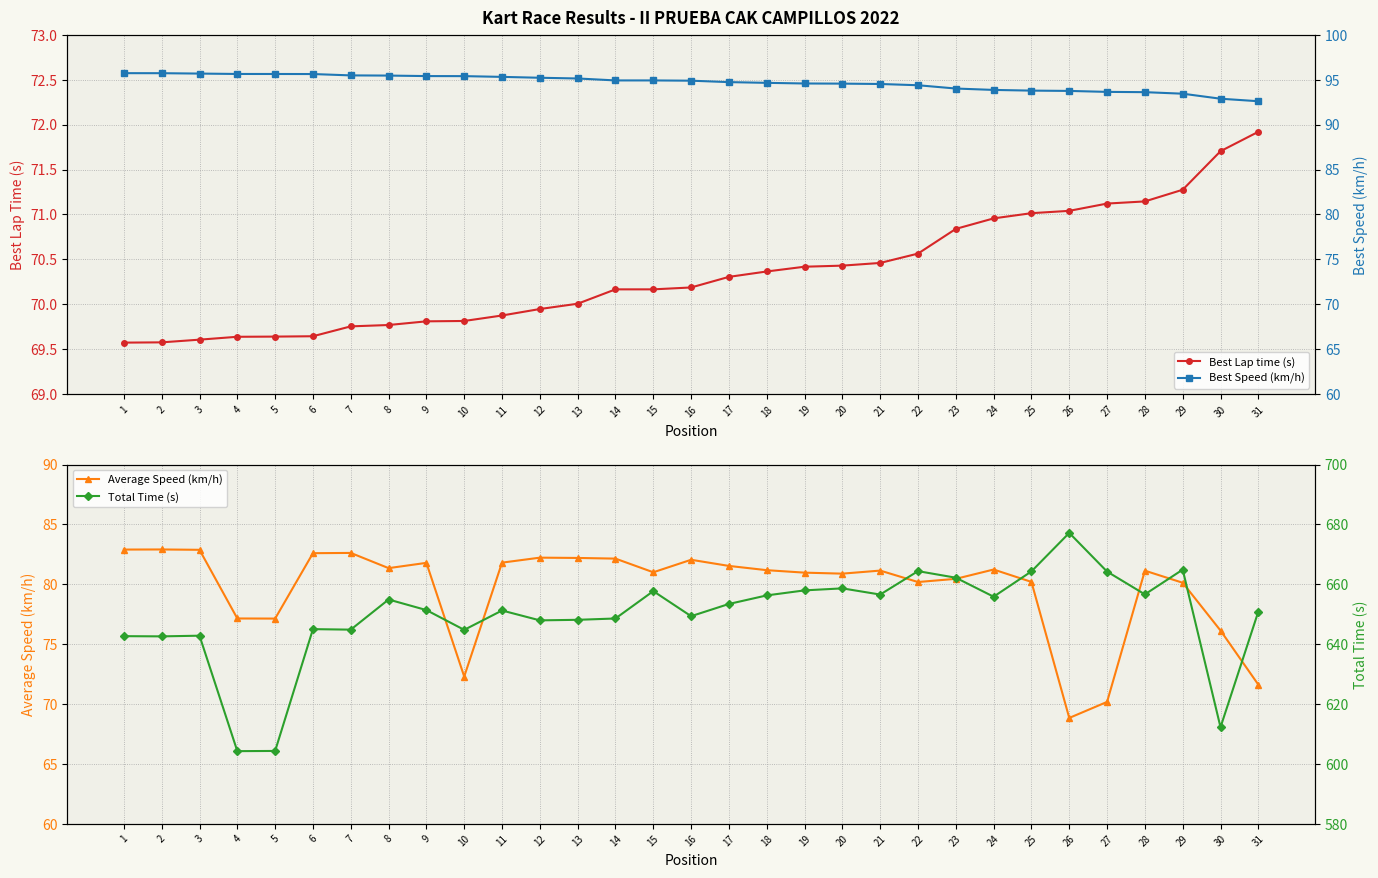

At which category is the sum across all series the highest?

26